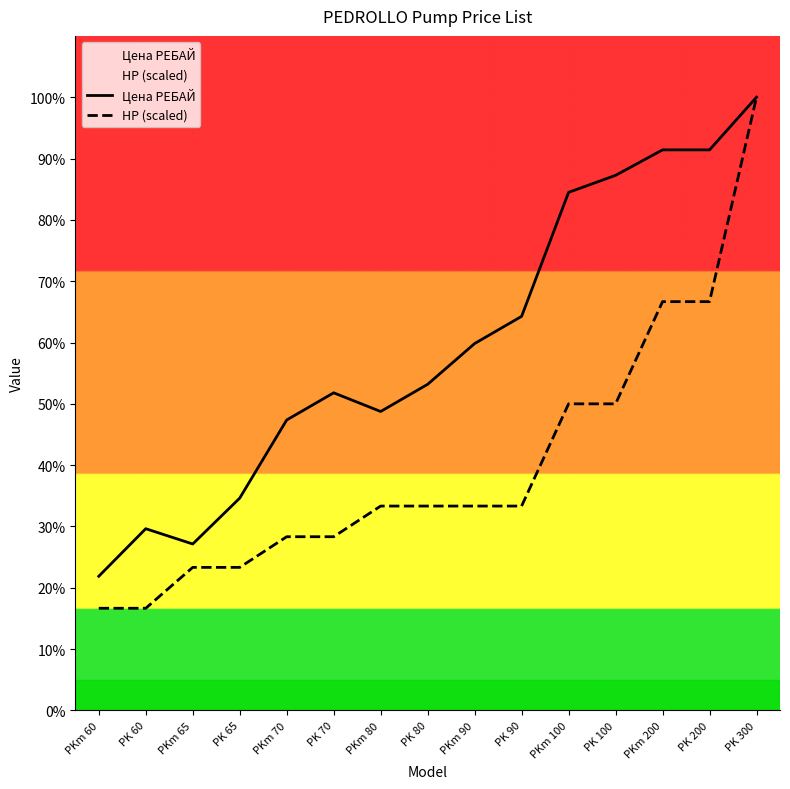

Which series has the largest total across all categories?

Цена РЕБАЙ